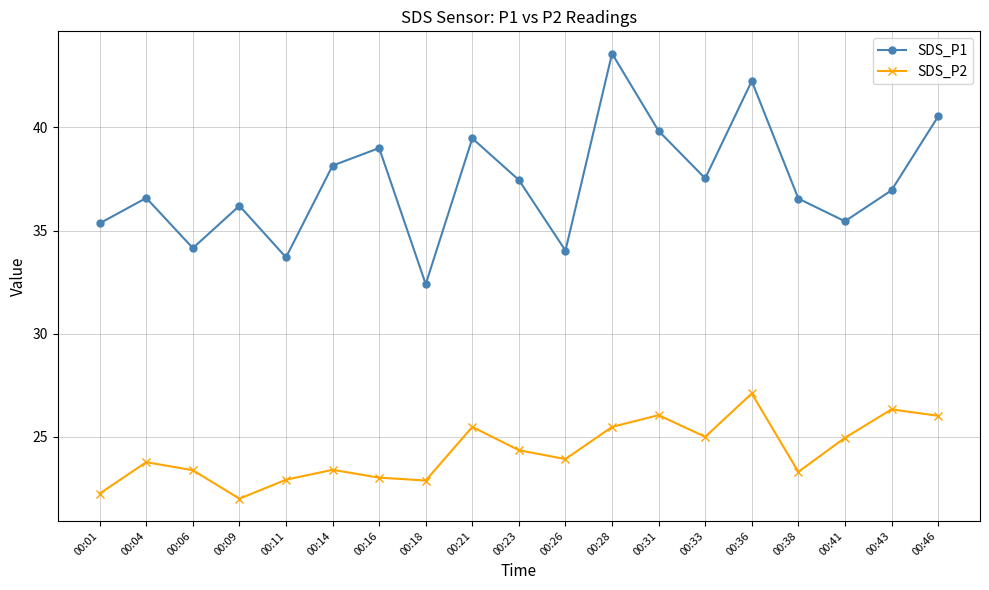

True or false: SDS_P1 and SDS_P2 intersect in this chart.

False